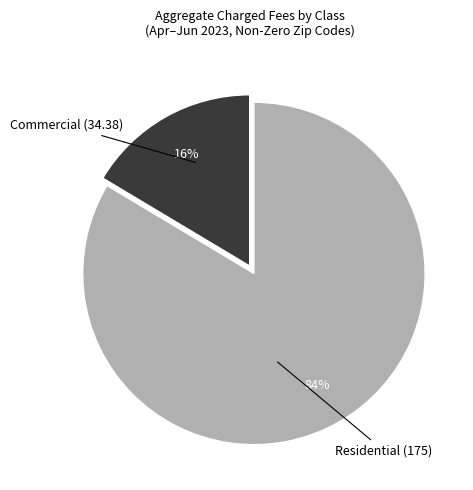

To the nearest percent, what is the average slice percentage?

50%